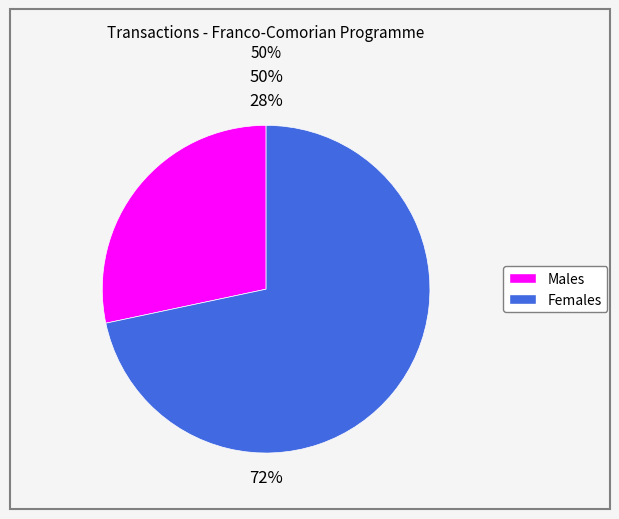

Is it true that Commitment (2014-01-01) is 79% of the pie?

False